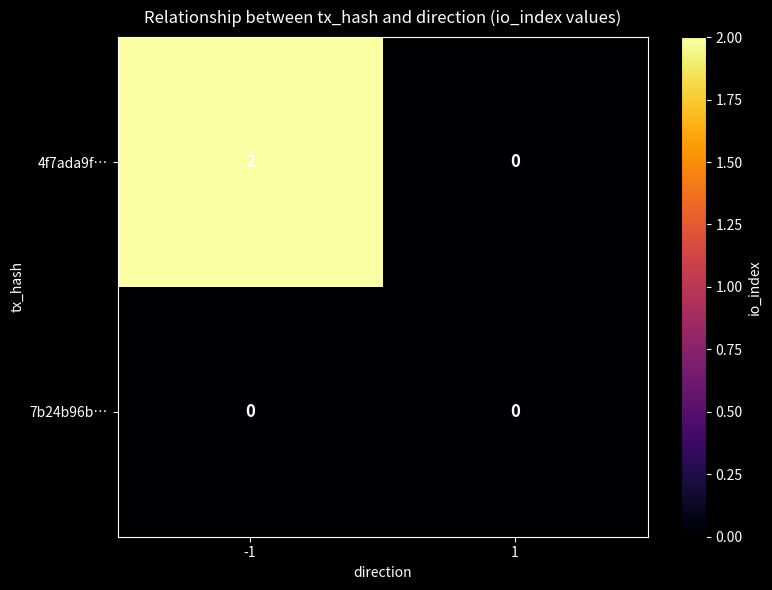

Which series has the widest spread of values?

4f7ada9f…